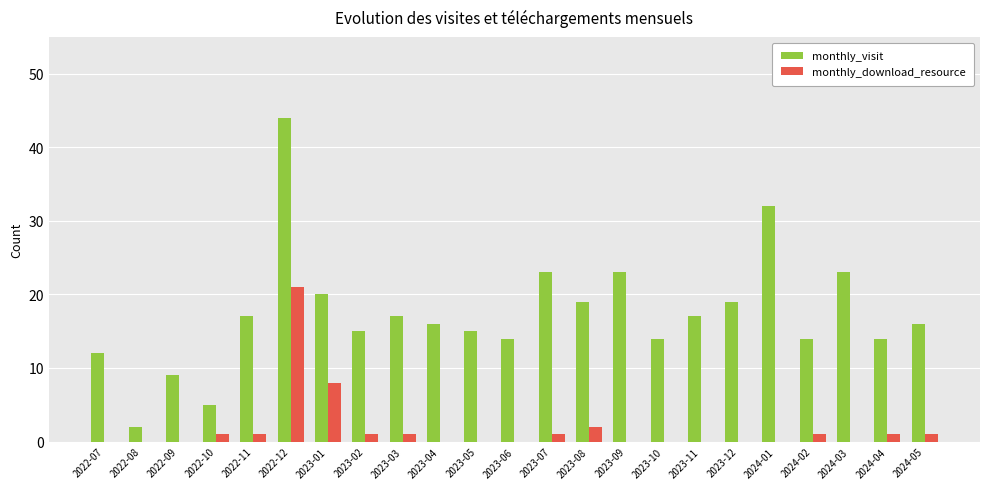

At which label is monthly_download_resource closest to 10?

2023-01